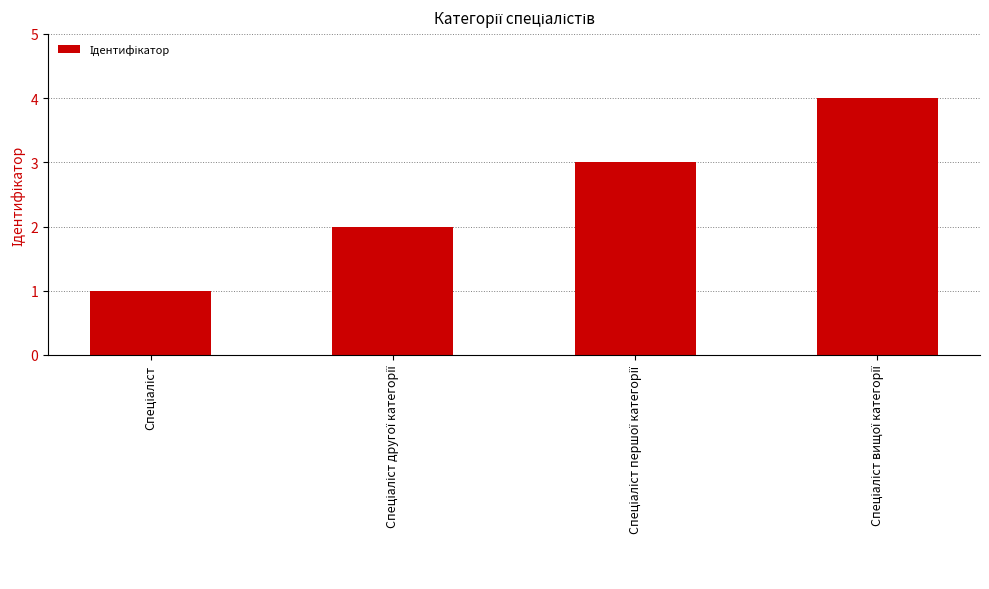

How many bars are there in total?

4